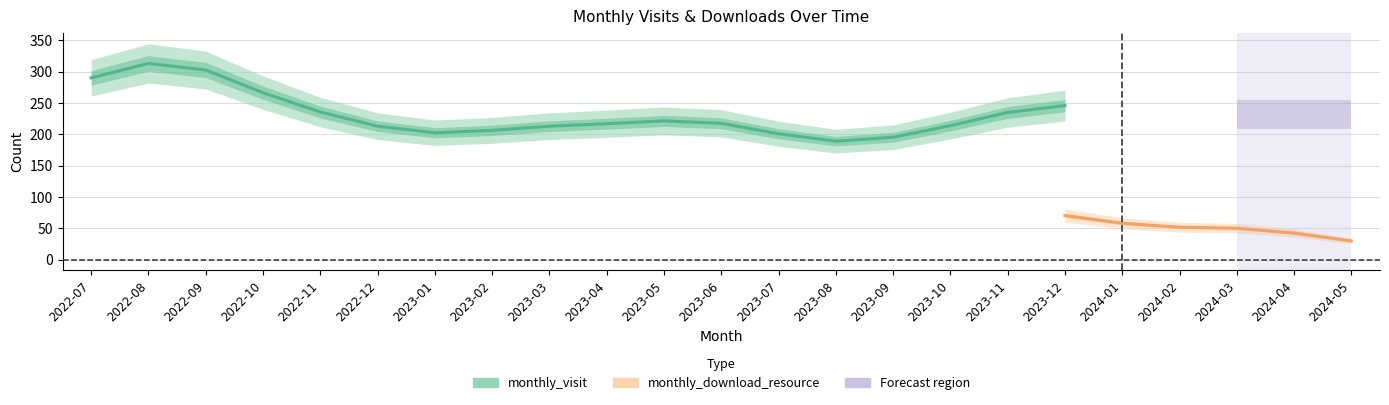

How many categories are shown in the chart?

23